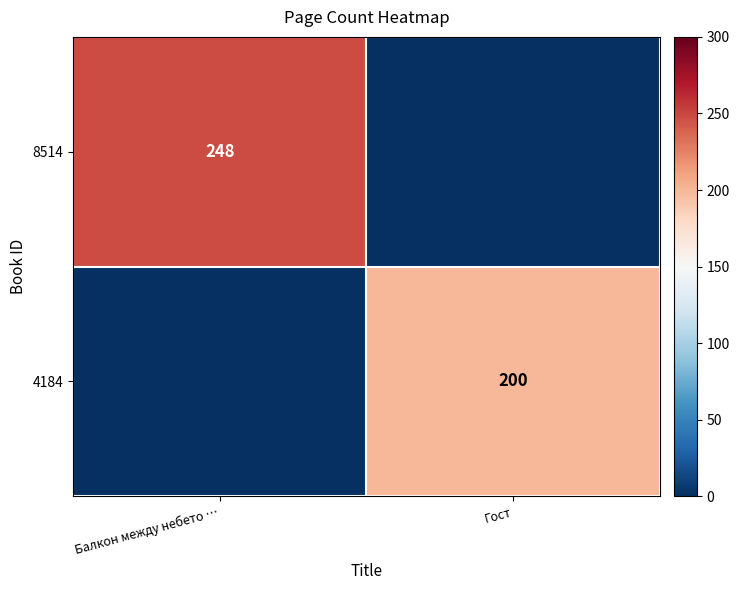

Is it true that 4184 equals 200 at Гост?

True